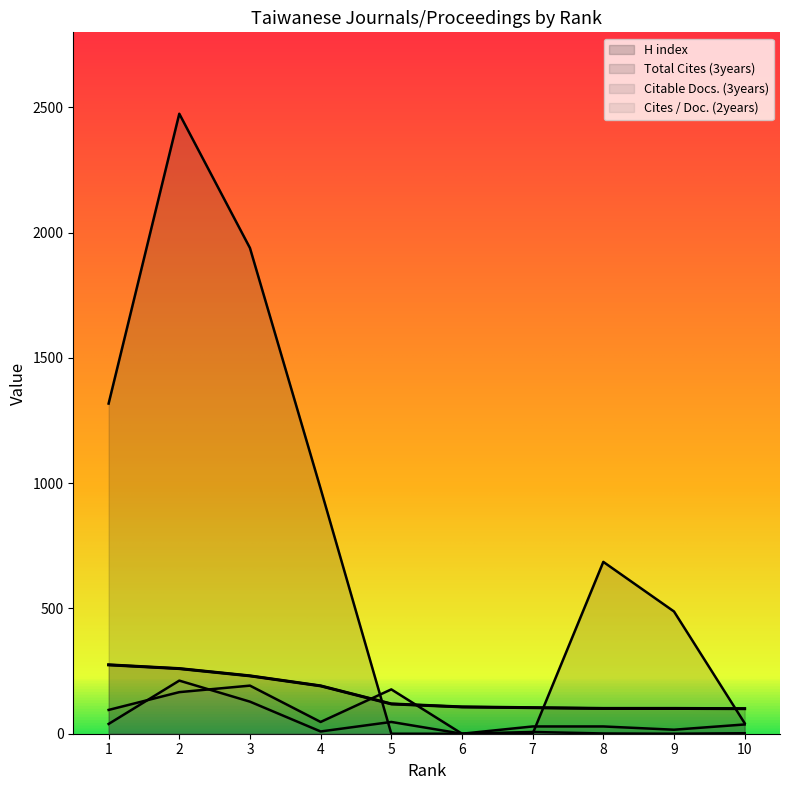

Where is Citable Docs. (3years) nearest to the value 96?

1